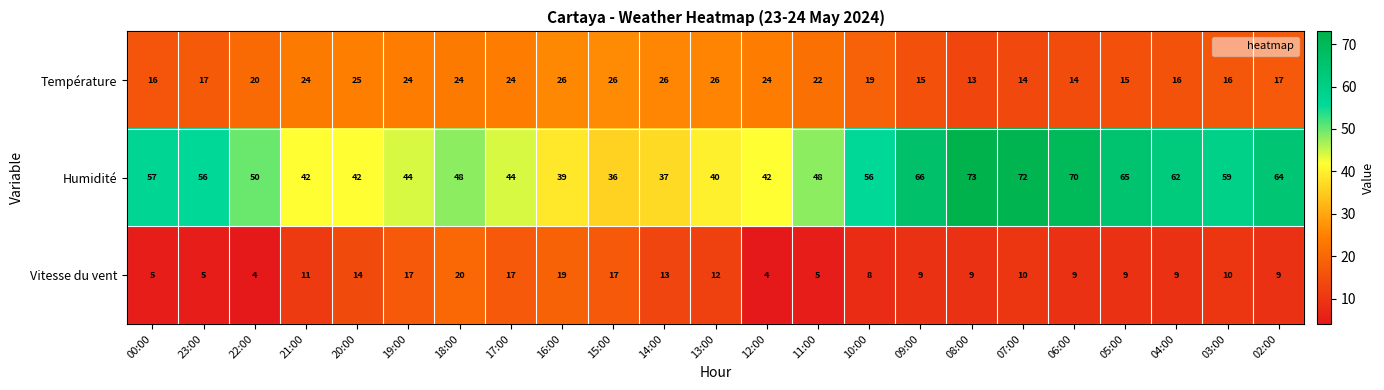

Rank the series at 03:00 from highest to lowest value.

Humidité, Température, Vitesse du vent